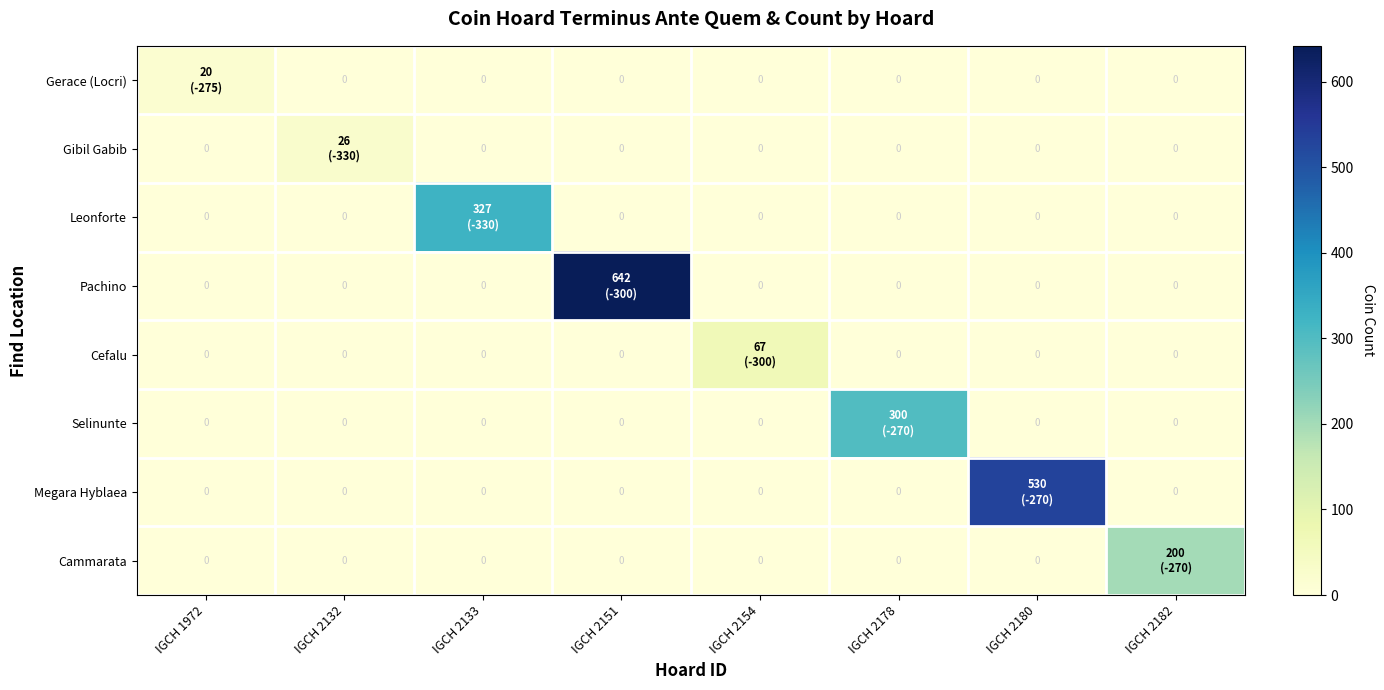

At which category is the sum across all series the highest?

IGCH 2151